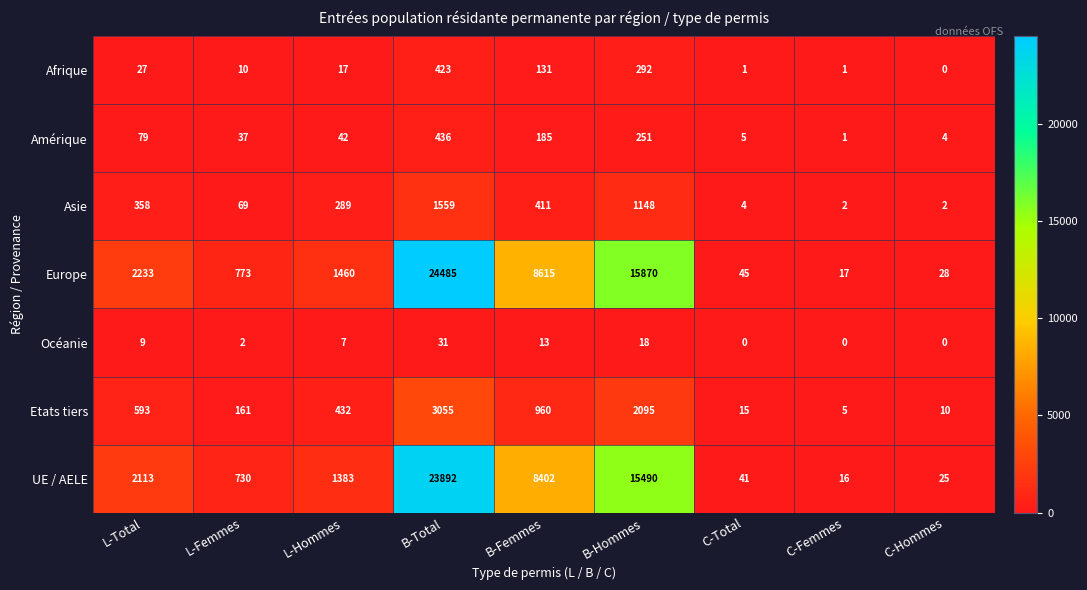

What is the sum of the Europe values at B-Hommes and L-Total?

18103